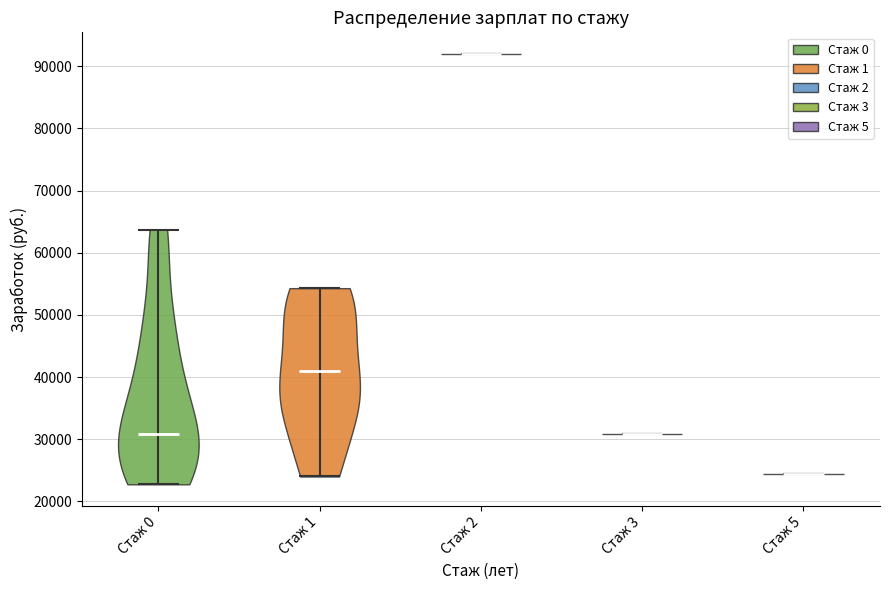

Which violin has the lowest median line?

Стаж 5